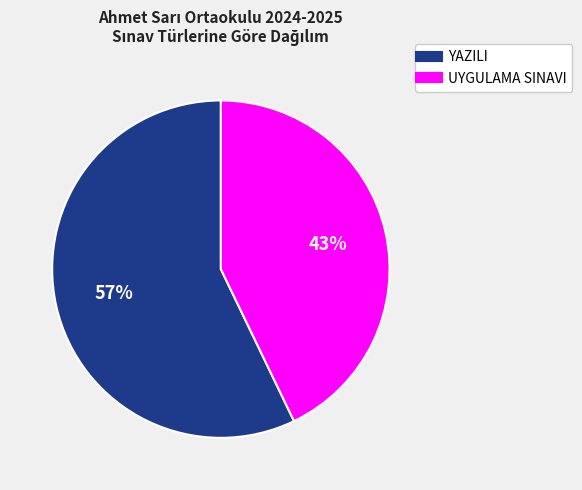

What percentage is the UYGULAMA SINAVI slice, to the nearest percent?

43%